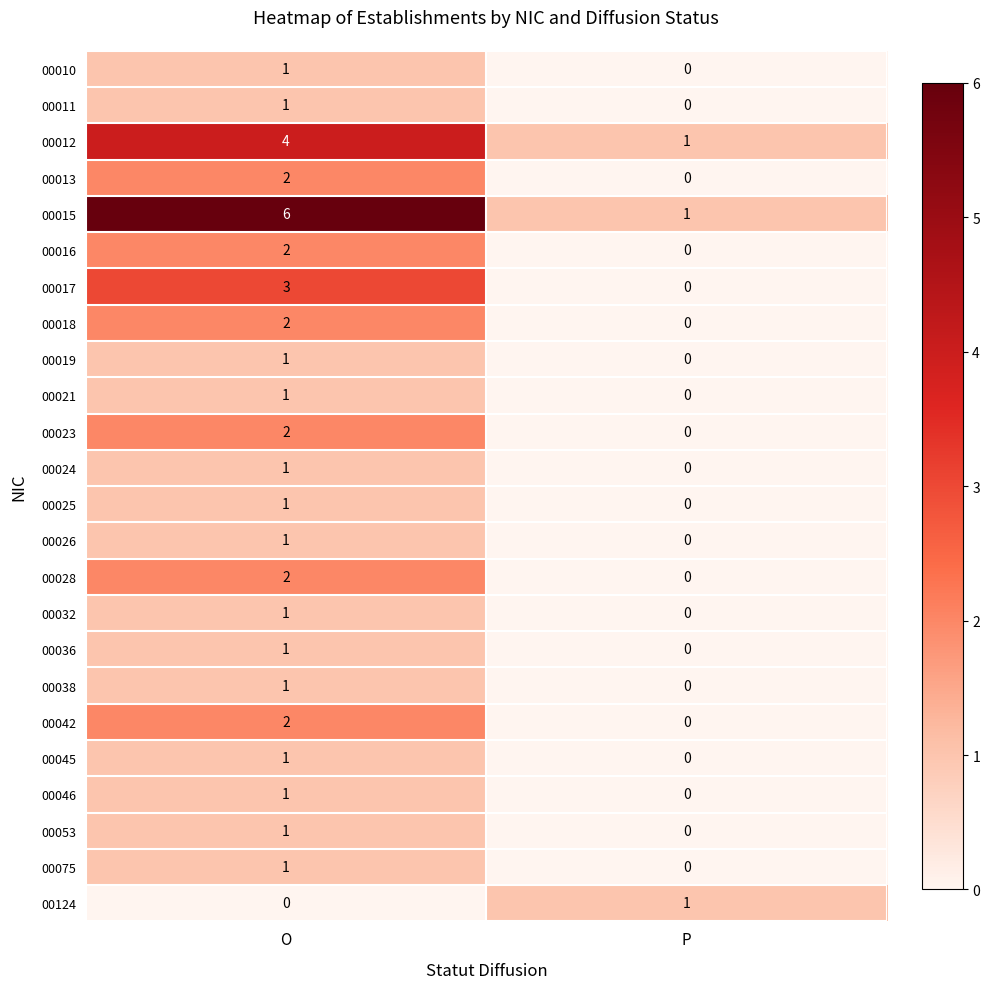

At which label does 00036 reach its peak?

O